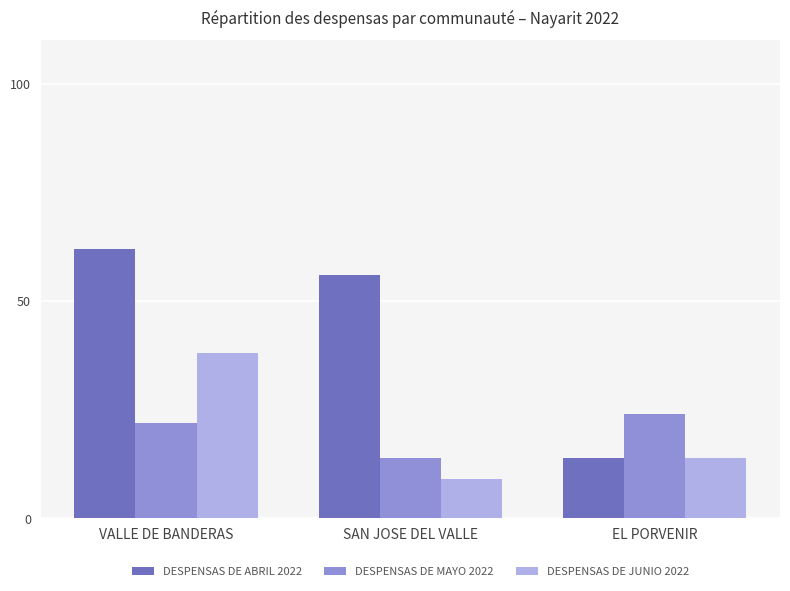

What is the difference between the DESPENSAS DE JUNIO 2022 values at VALLE DE BANDERAS and SAN JOSE DEL VALLE?

29